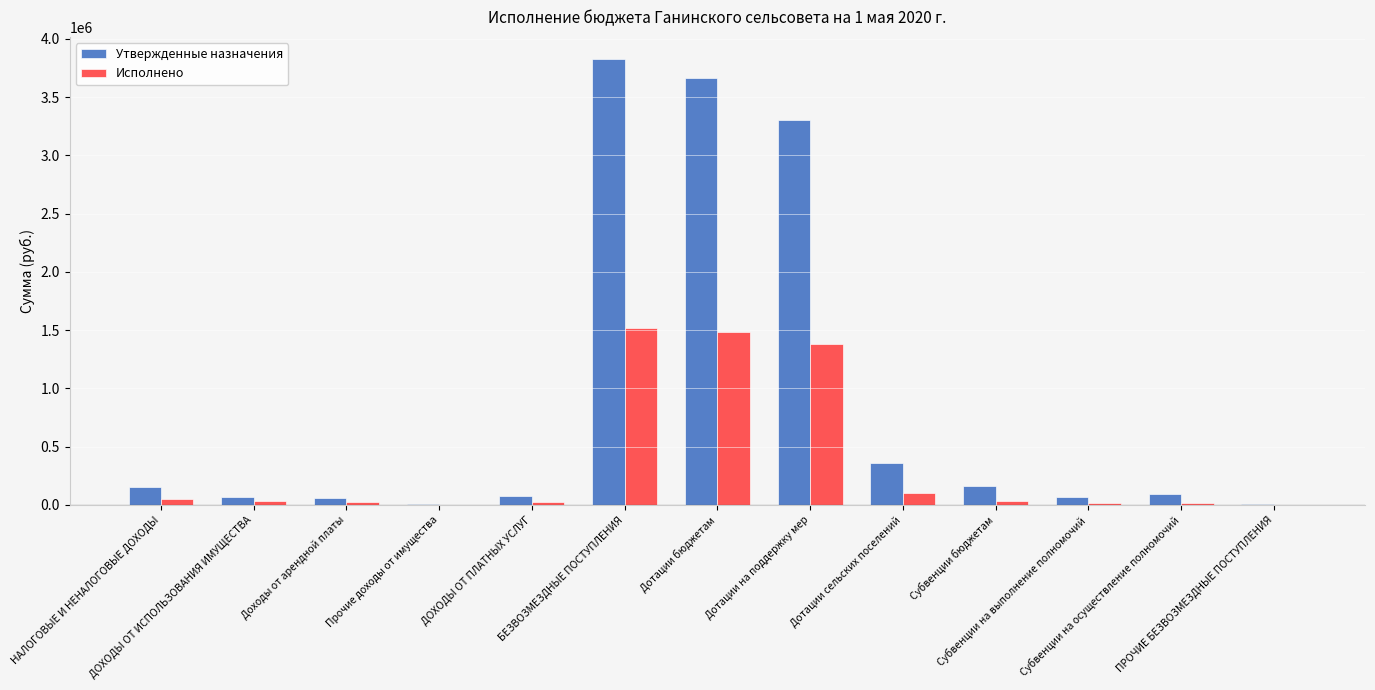

What is the sum of all Исполнено values?

4693869.5